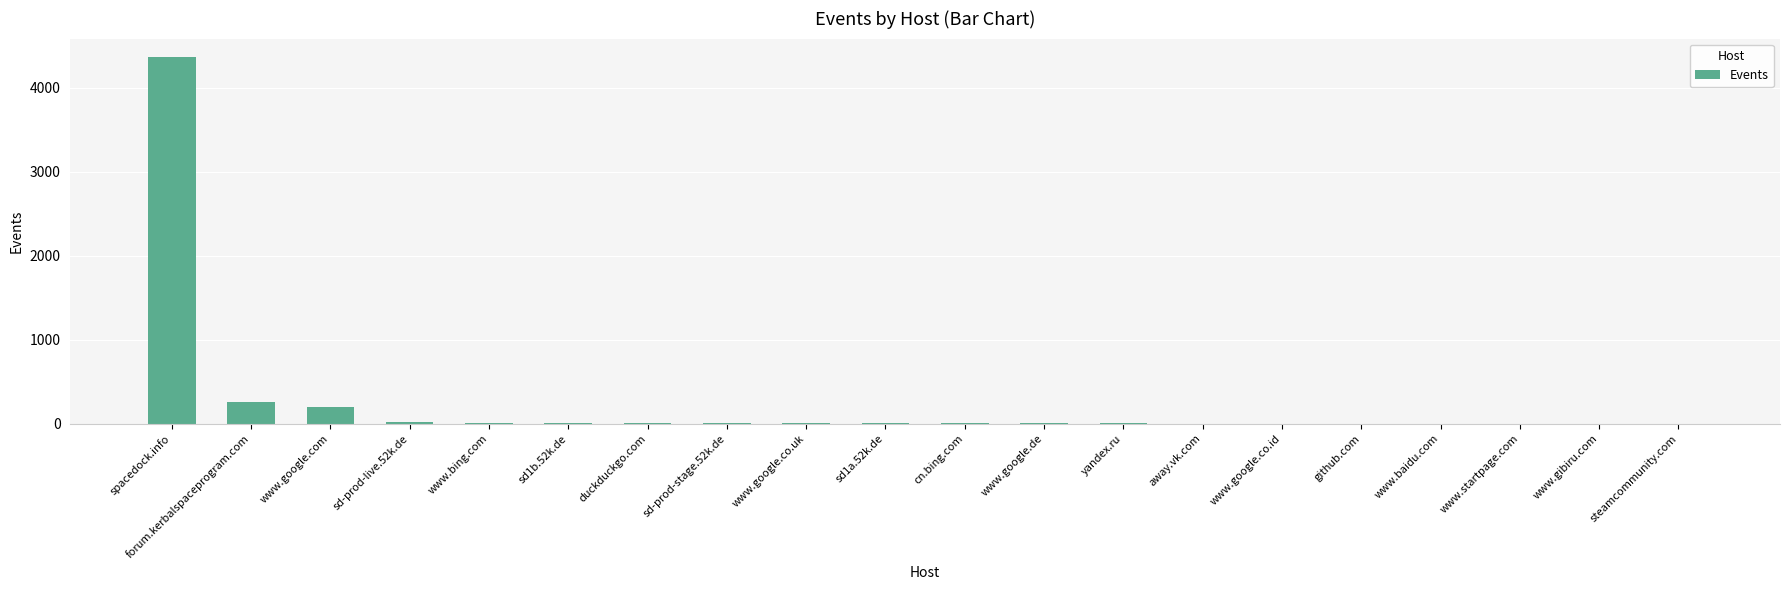

Is it true that the value at spacedock.info is 4366?

True